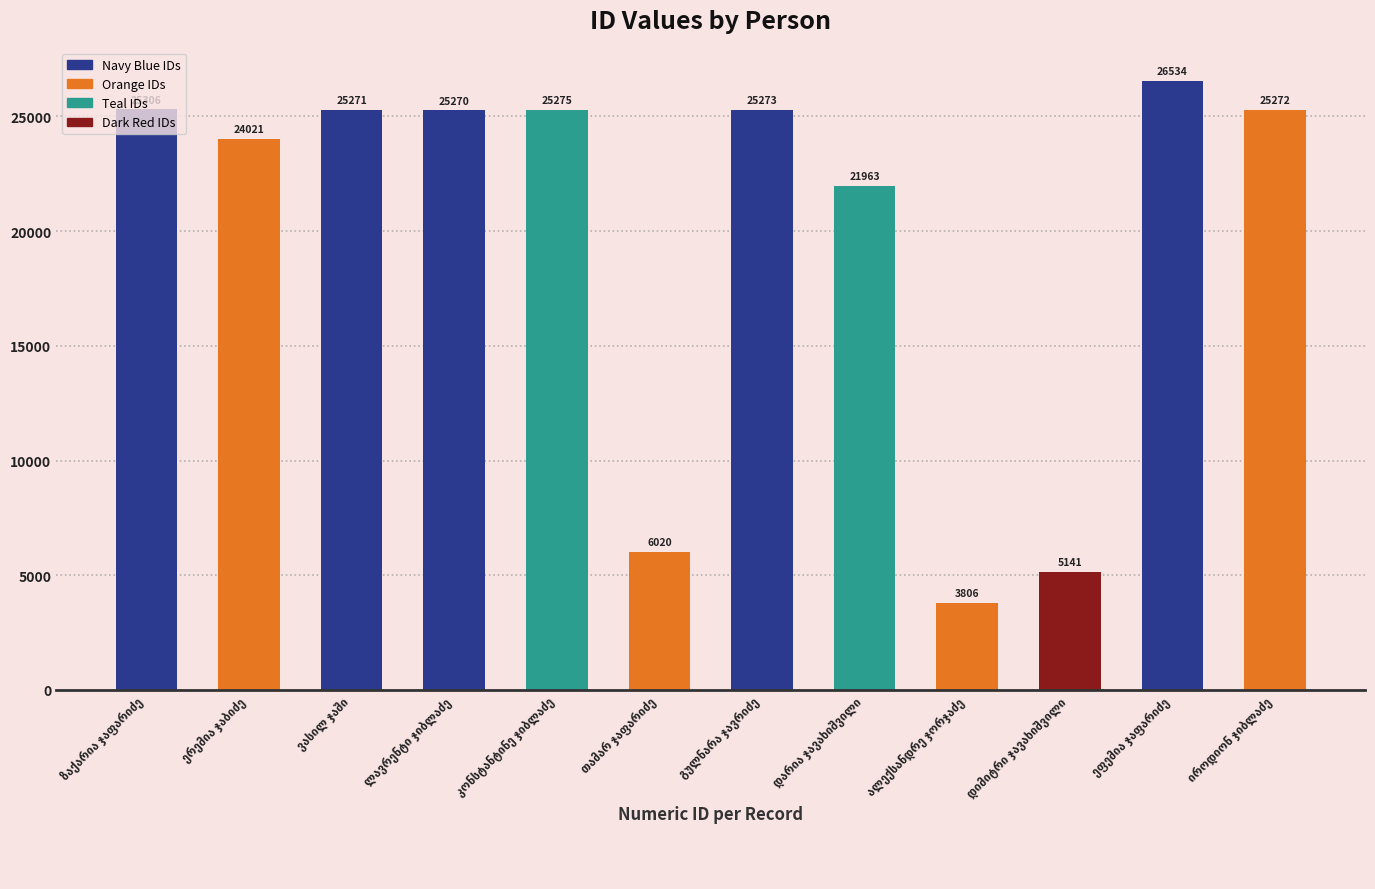

Reading left to right, what are all the values shown in this chart?

25306	24021	25271	25270	25275	6020	25273	21963	3806	5141	26534	25272